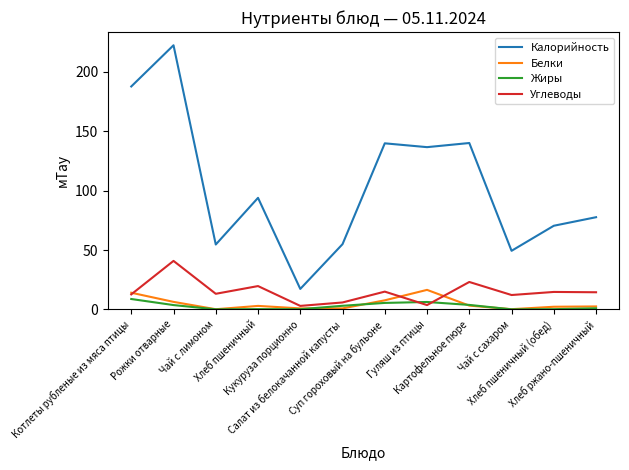

Where is the first local maximum for Калорийность?

Рожки отварные